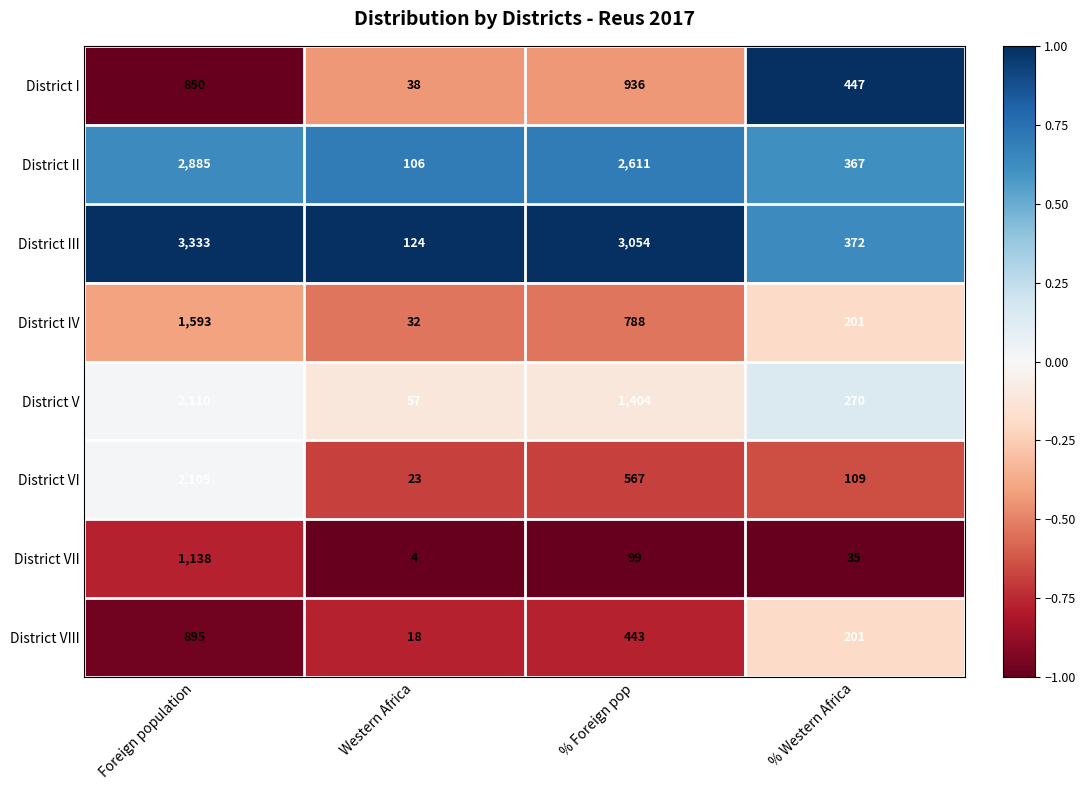

At which category does the chart reach its peak across all series?

Foreign population